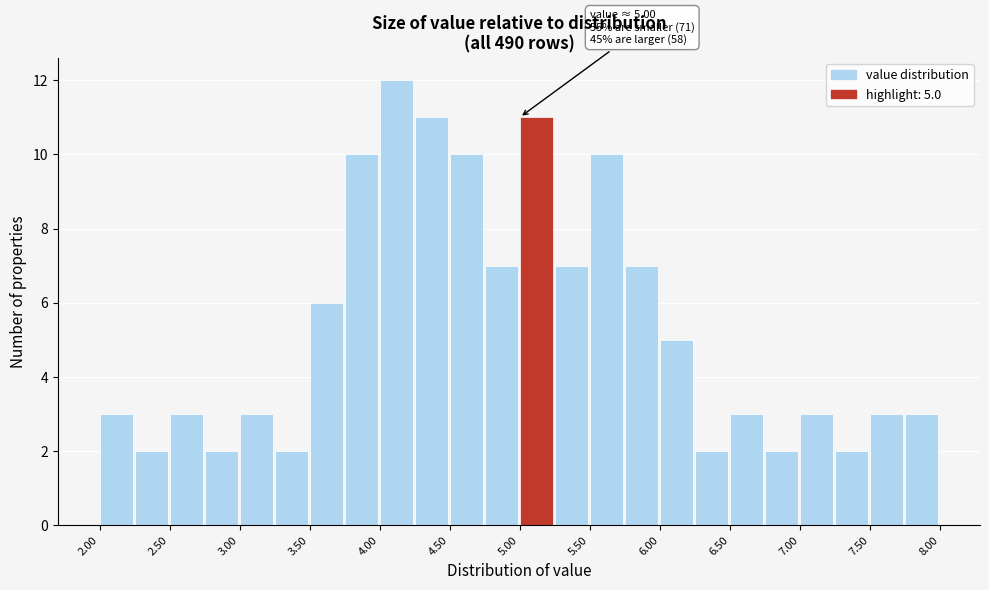

Over which range of the x-axis is the bar tallest?

4.00 to 4.25